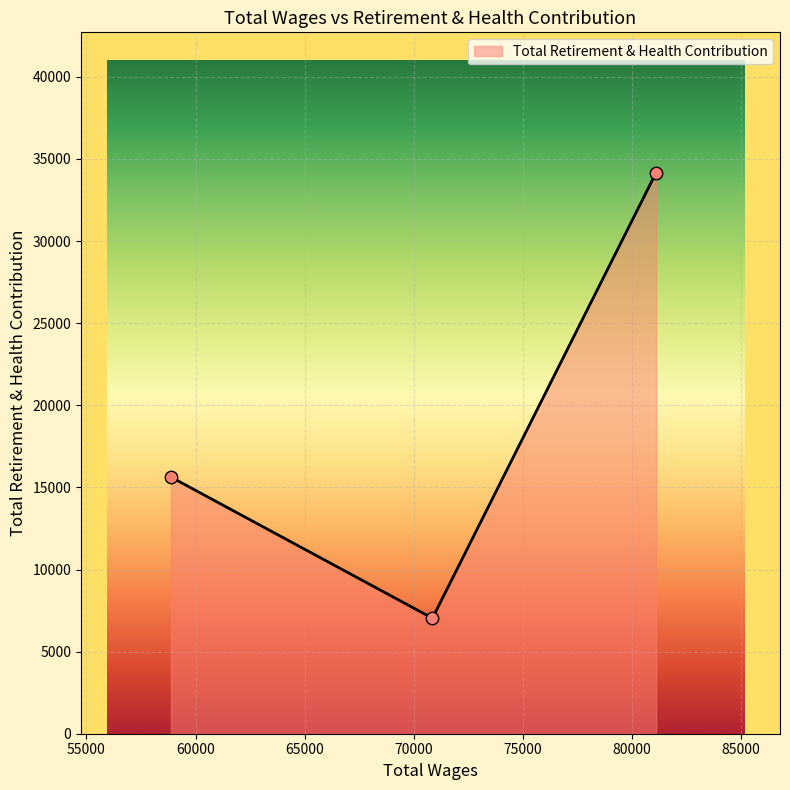

What is the difference between the maximum and minimum values?

27135